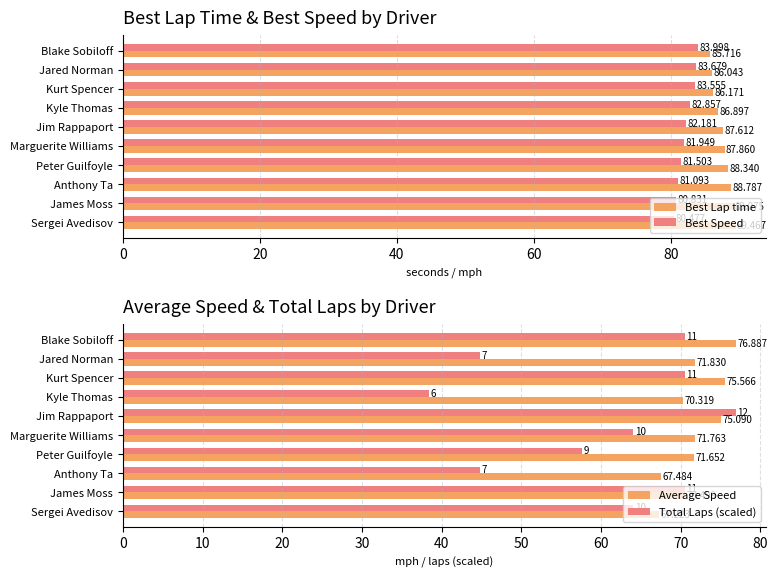

Which category has the highest value in the Best Lap time series?

Sergei Avedisov